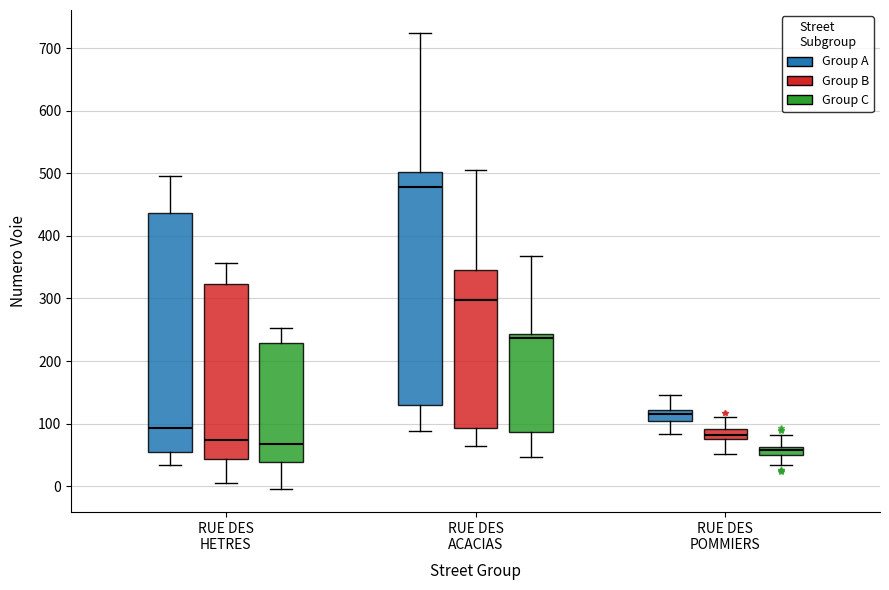

Comparing the boxes themselves (not the whiskers), which one is the tallest?

RUE DES HETRES (Group A)